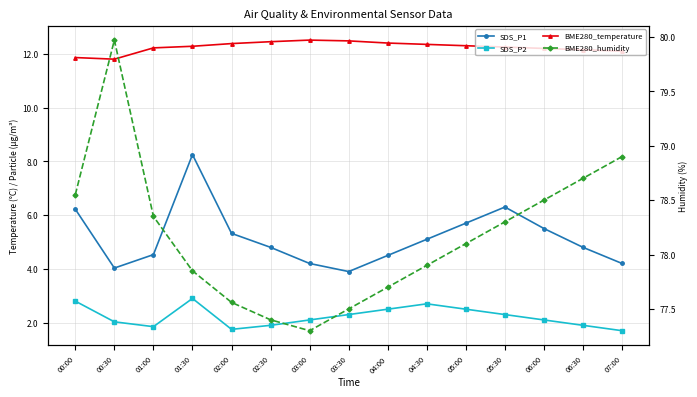

Is the value of BME280_humidity at 02:00 greater than the value of SDS_P2 at 01:00?

Yes